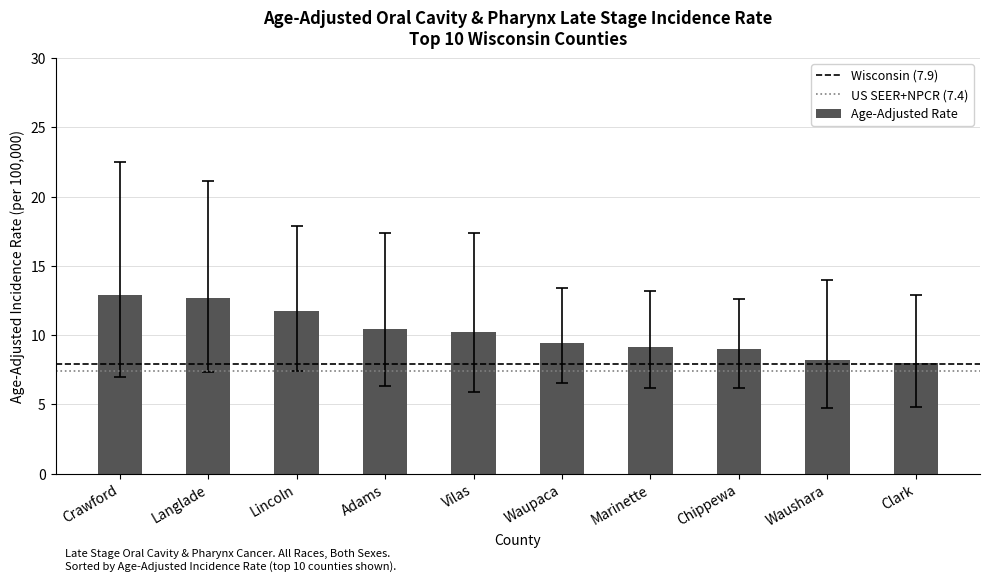

What is the label of the 4th bar from the left?

Adams